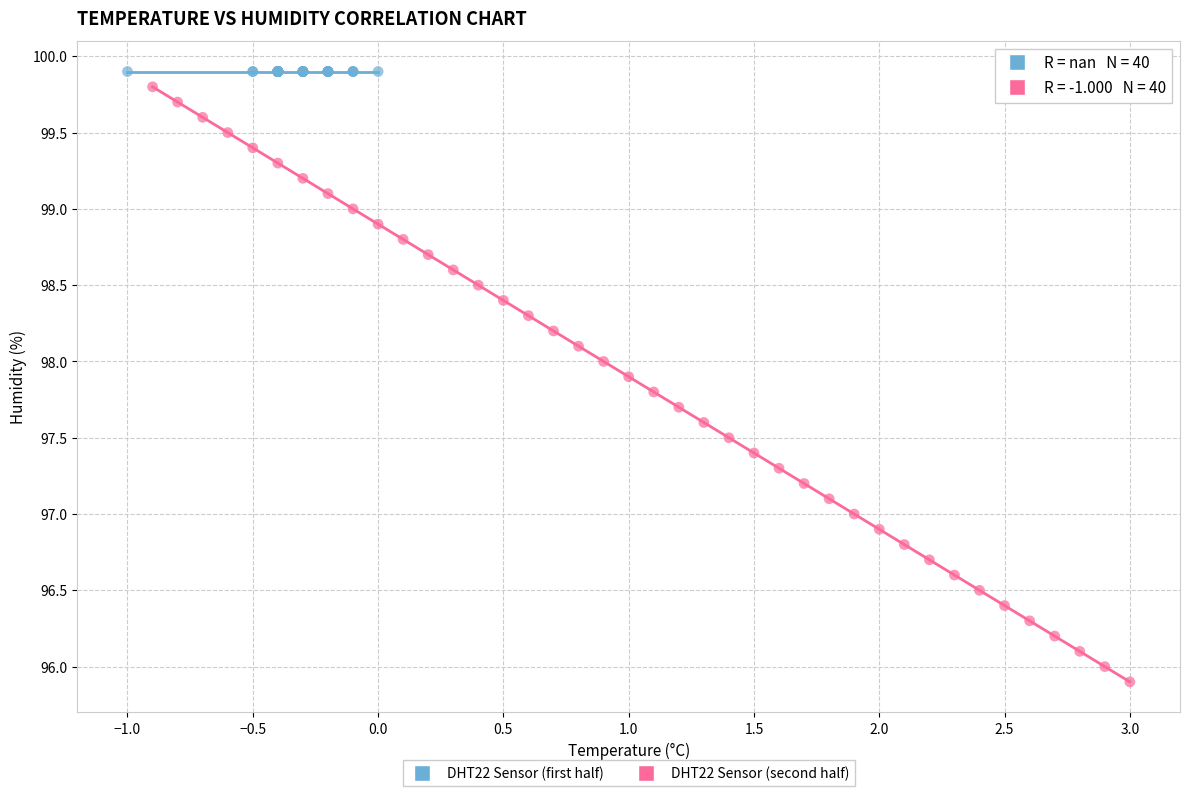

What are all the series names shown in the legend?

DHT22 Sensor (first half), DHT22 Sensor (second half)